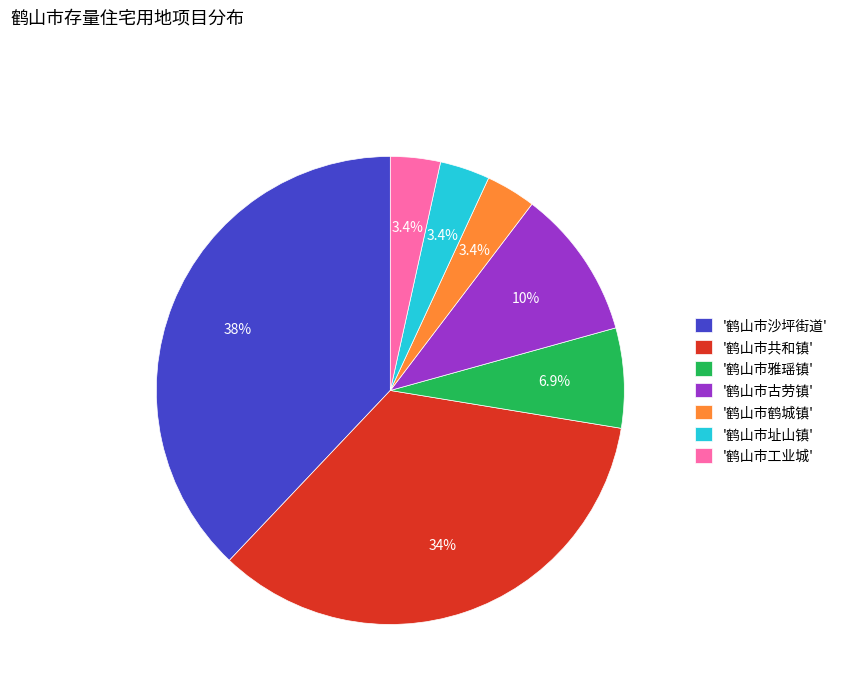

Which has a higher value, '鹤山市共和镇' or '鹤山市址山镇'?

'鹤山市共和镇'